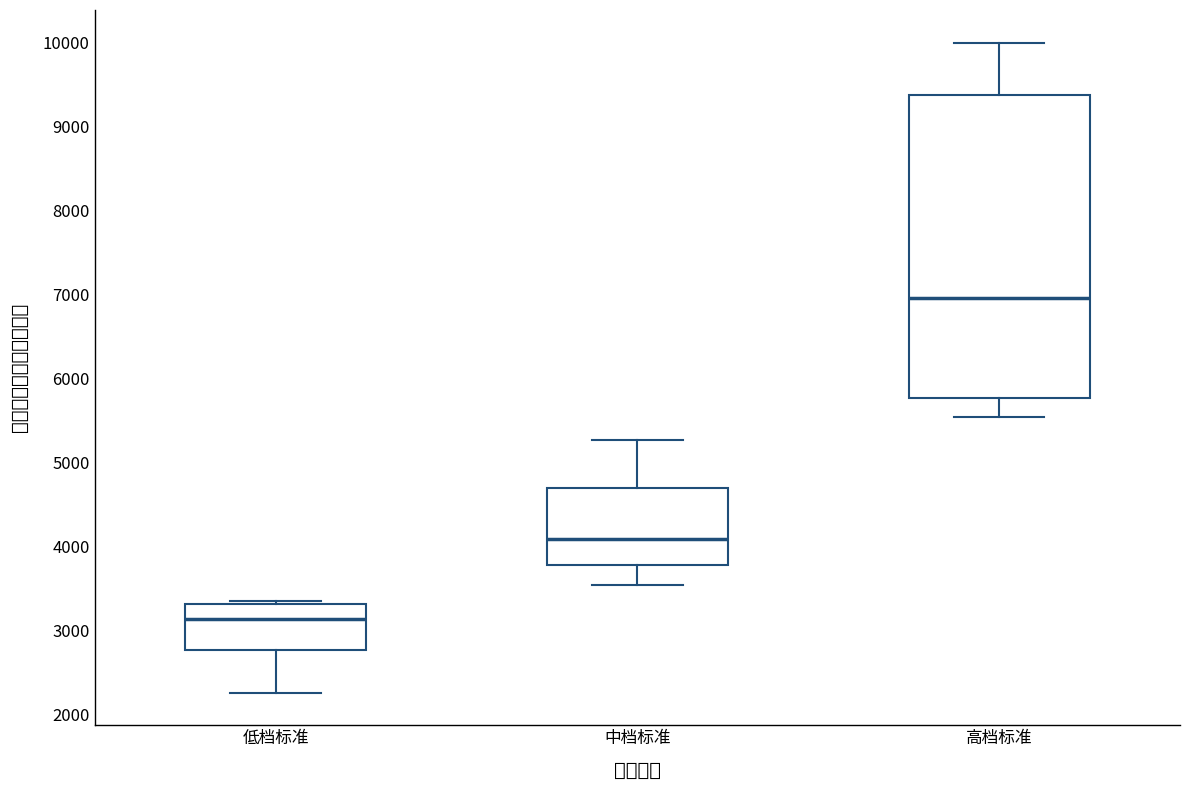

Comparing the boxes themselves (not the whiskers), which one is the tallest?

高档标准